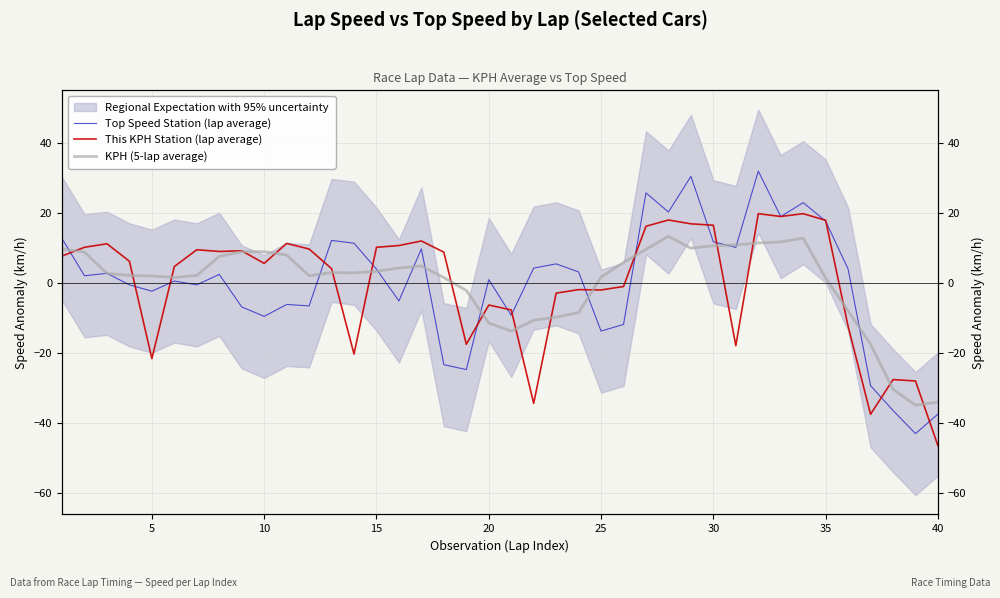

What are all the series names shown in the legend?

Top Speed Station (lap average), This KPH Station (lap average), KPH (5-lap average)